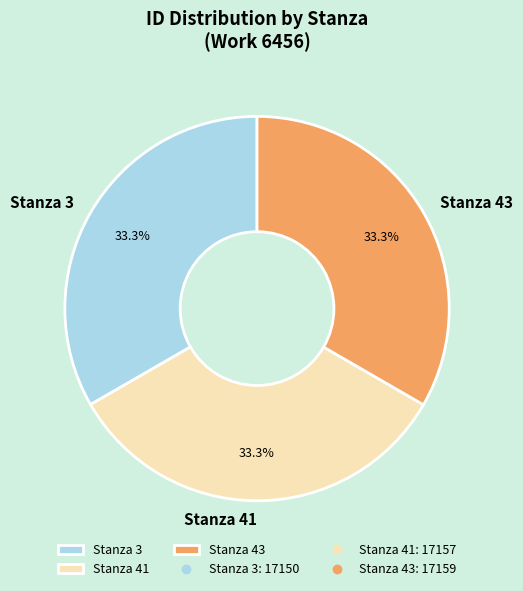

To the nearest percent, what portion does Stanza 43 represent?

33%